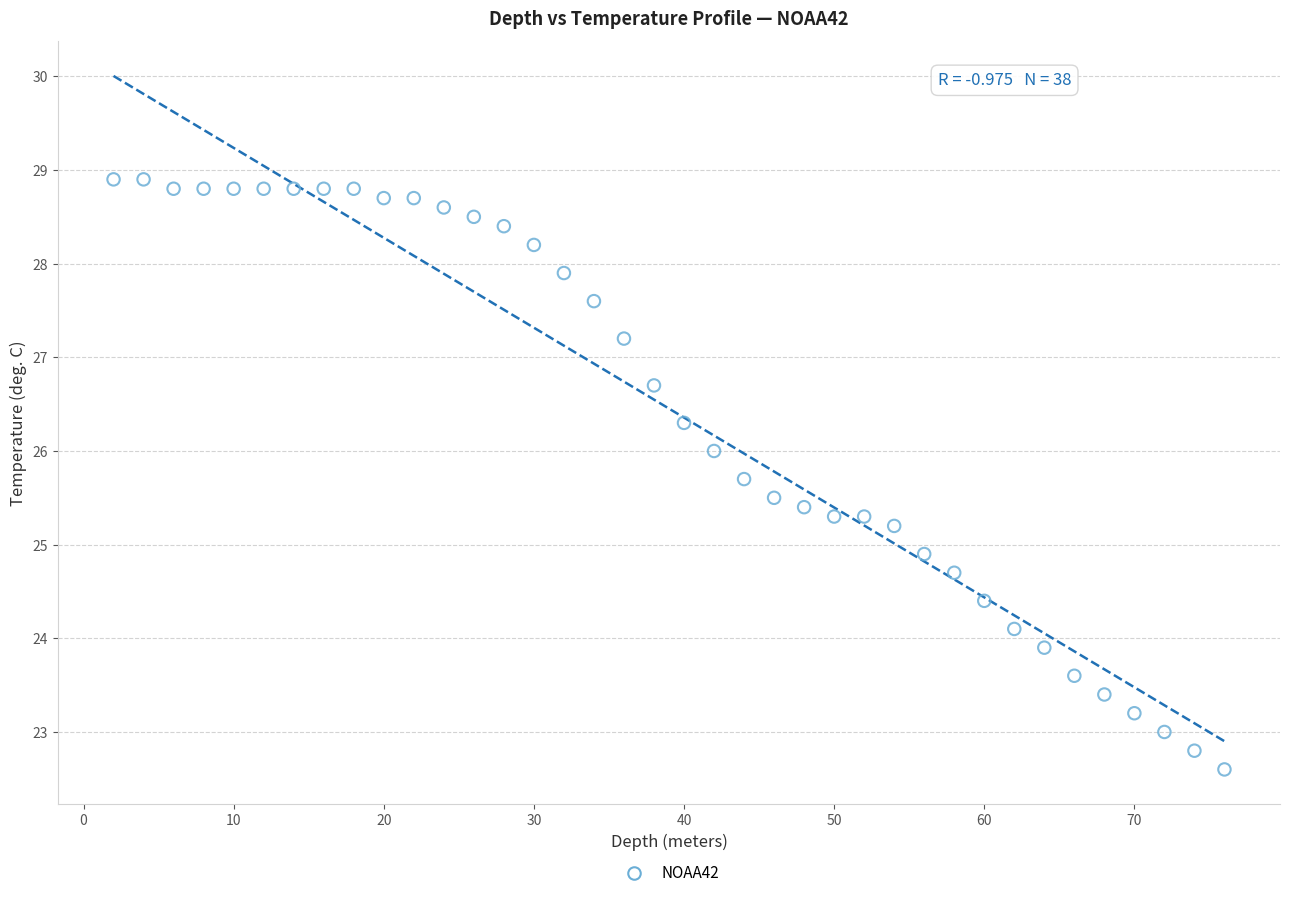

What is the range of Y values (max minus min)?

6.3